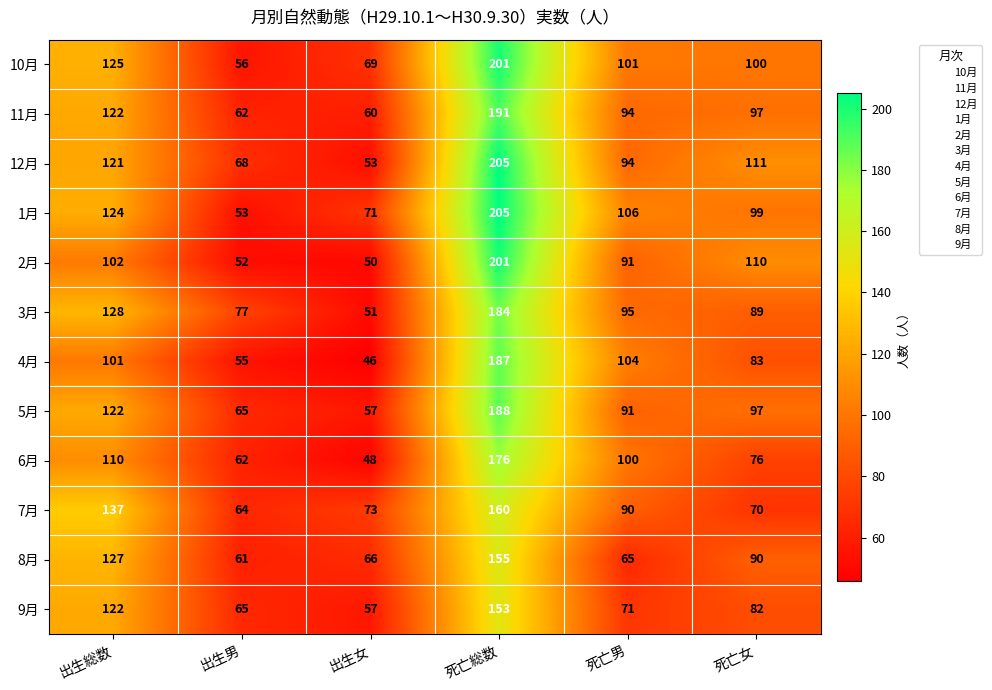

The 3月 series shows 128 at 出生総数. True or false?

True